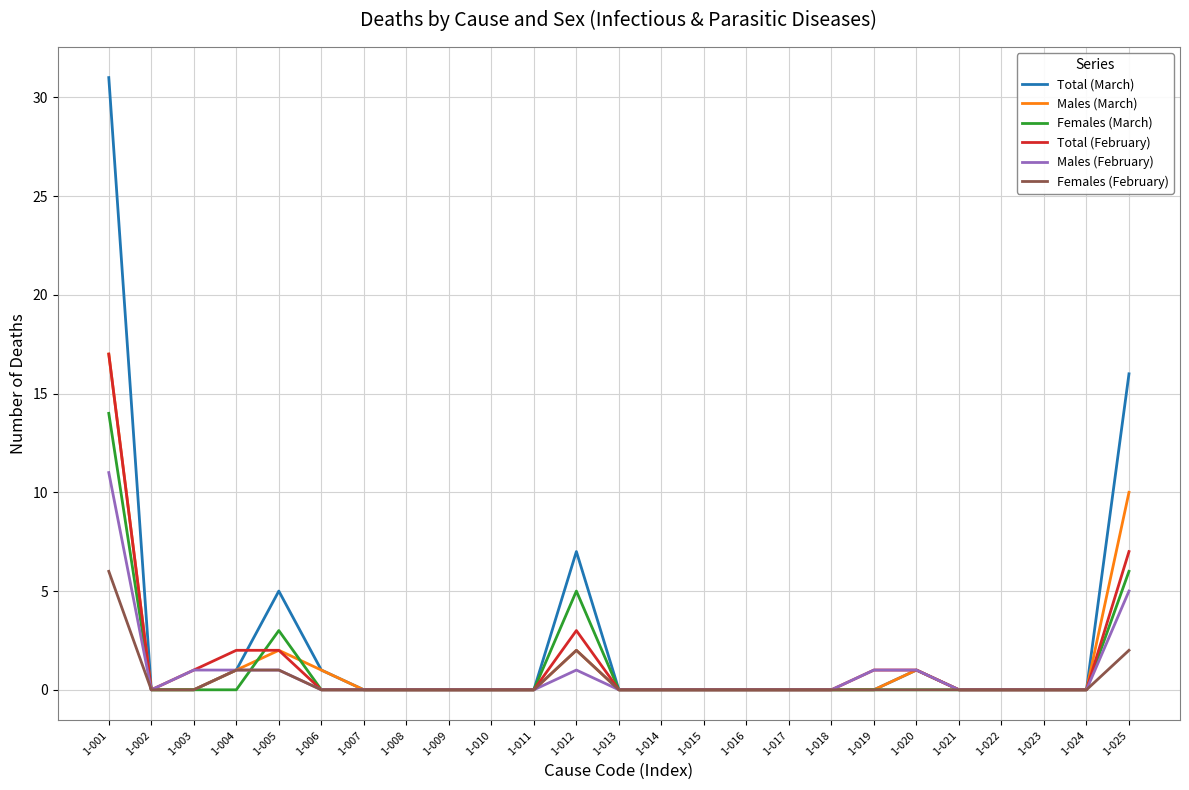

The Males (March) series shows 0 at 1-017. True or false?

True